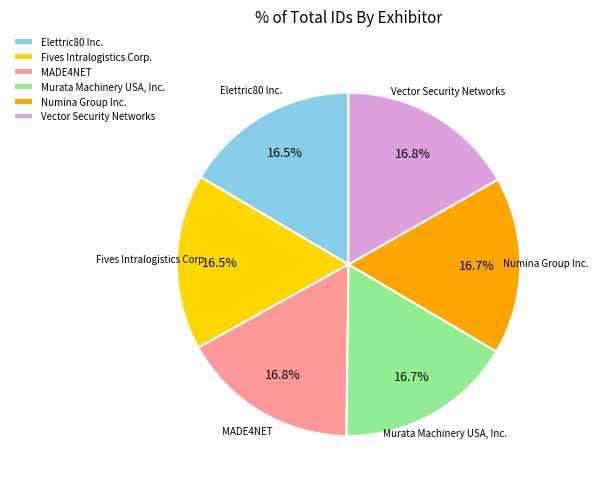

Does Vector Security Networks represent more than half of the total?

No